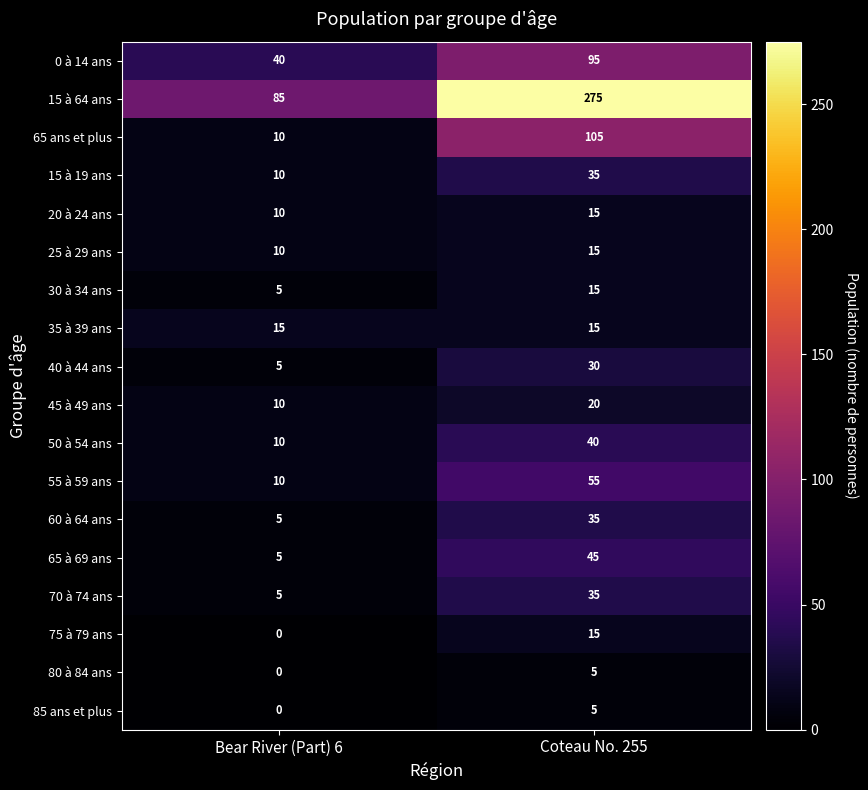

List the labels in order of 0 à 14 ans value, smallest first.

Bear River (Part) 6, Coteau No. 255